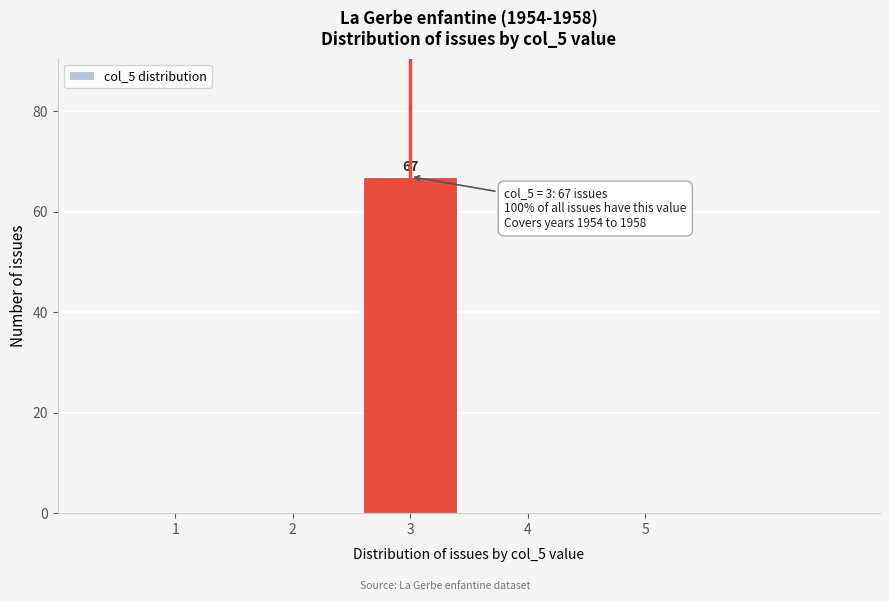

Over which range of the x-axis is the bar tallest?

2.5 to 3.5